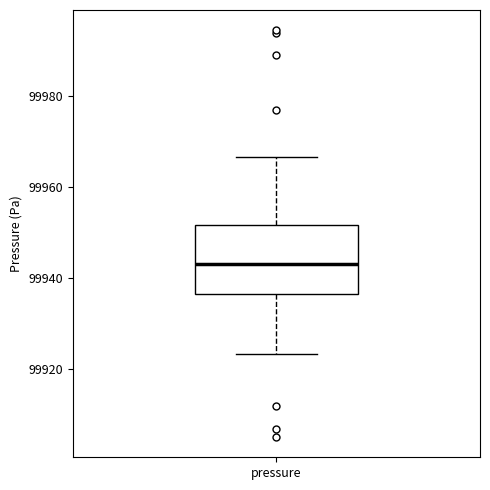

Where is the lower edge of the box for pressure on the y-axis? The values are not printed on the chart, so give them approximately, as read against the axis.

99936